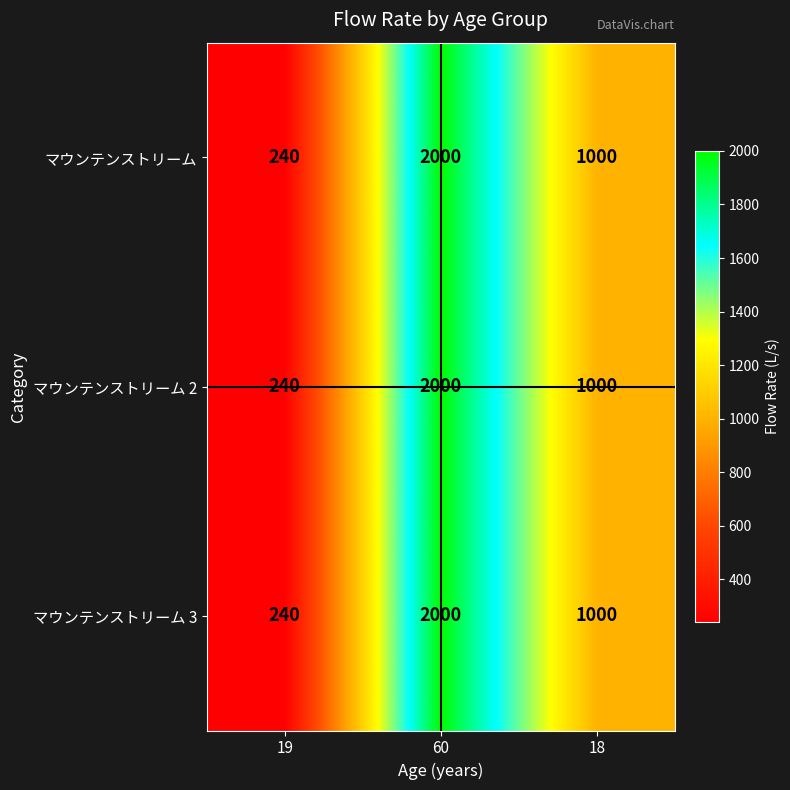

What is the minimum value shown in the chart?

240